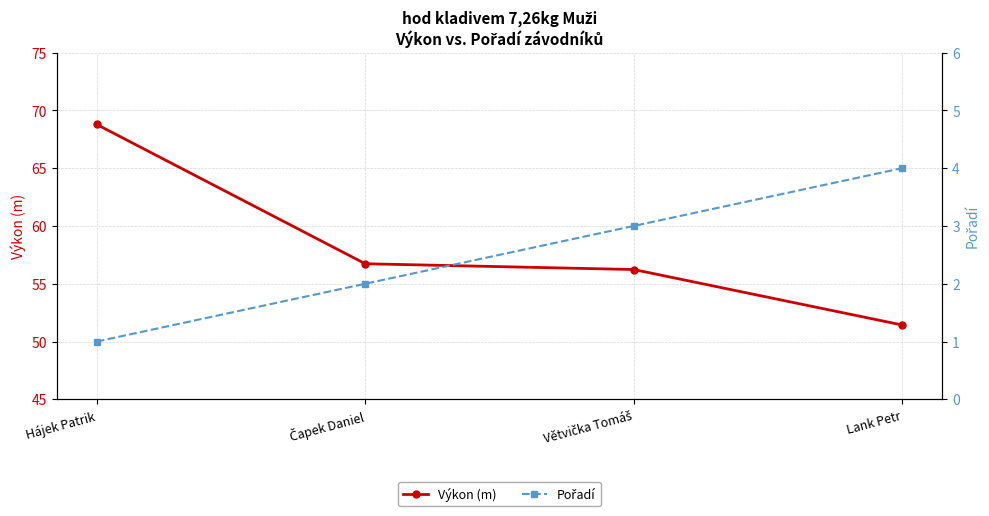

What is the value of the Pořadí point at the 1st from the left?

1.0